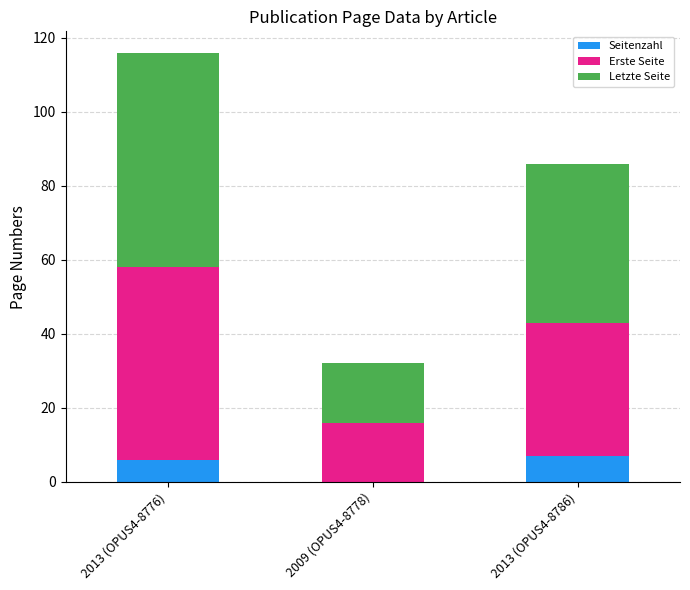

At which category is the sum across all series the highest?

2013 (OPUS4-8776)